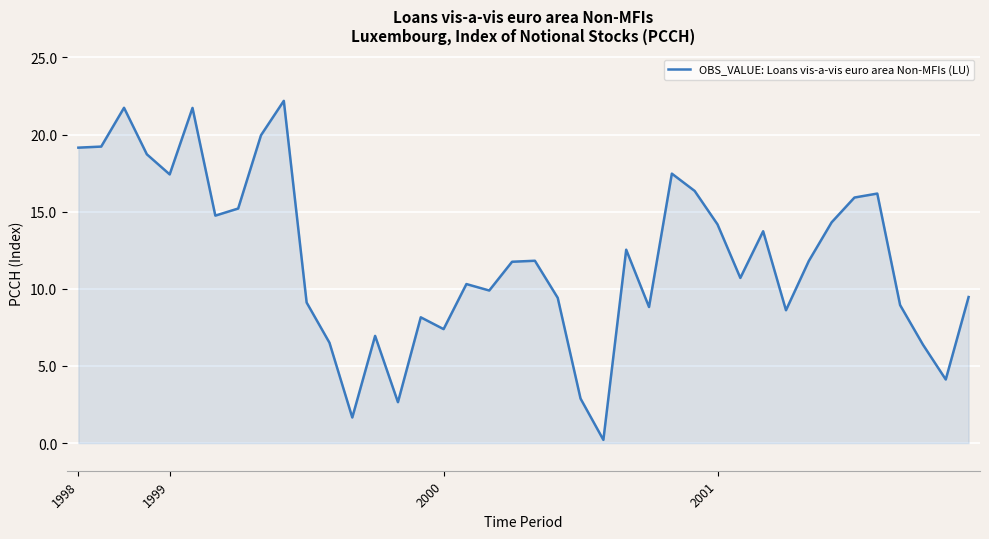

What is the greatest value displayed?

22.2